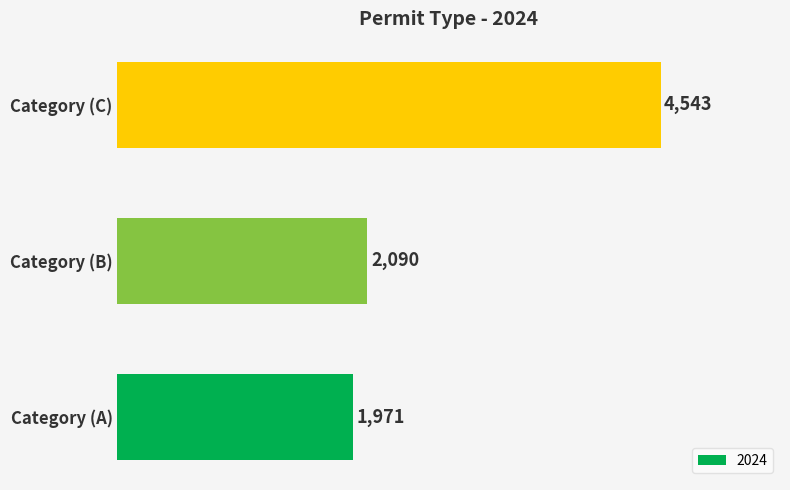

What is the ratio of the value at Category (B) to the value at Category (A)?

1.1